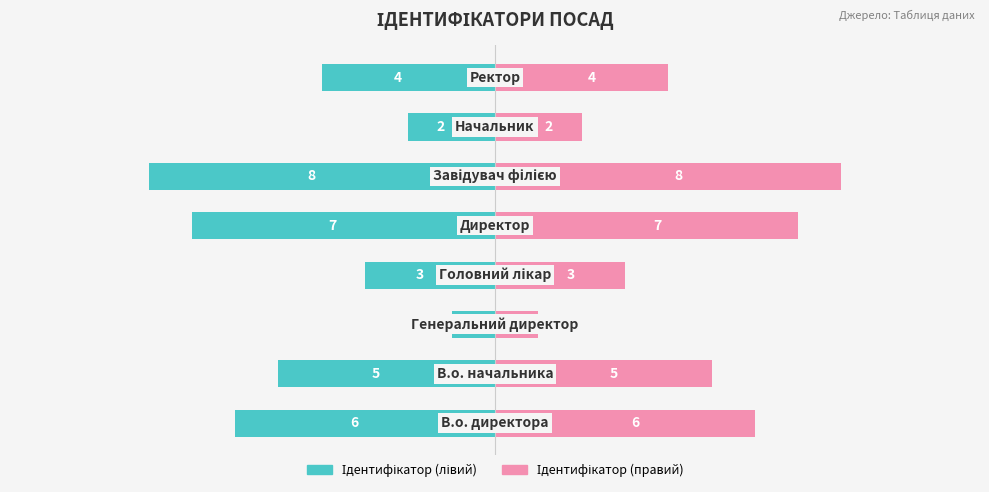

Which series changed the most between −12.5 and −5.0?

Ідентифікатор (лівий)